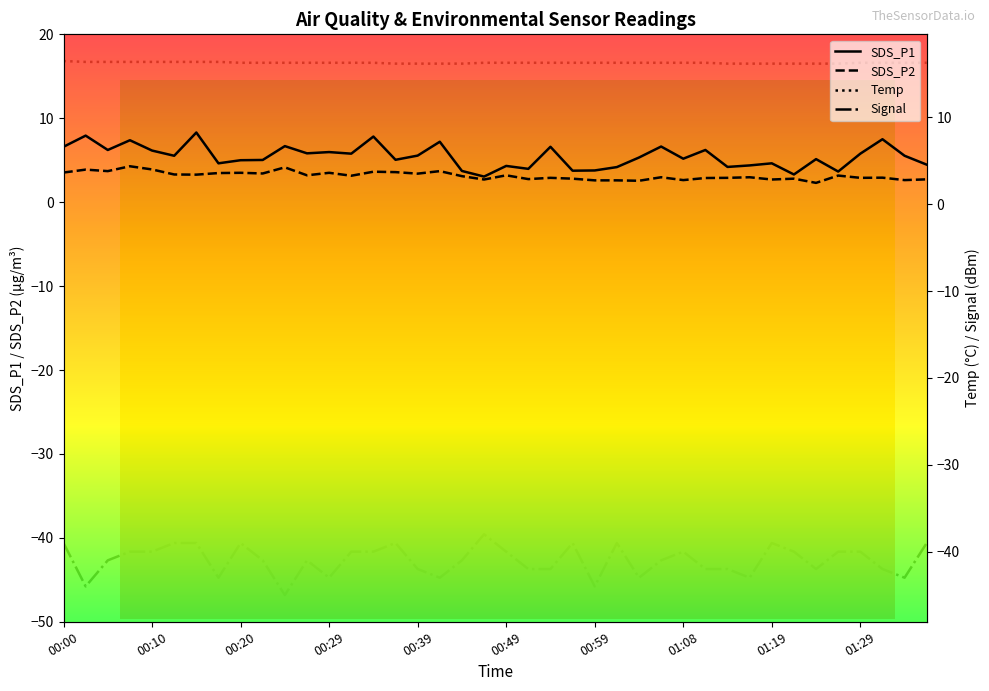

Between 00:10 and 00:49, which is larger?

00:10